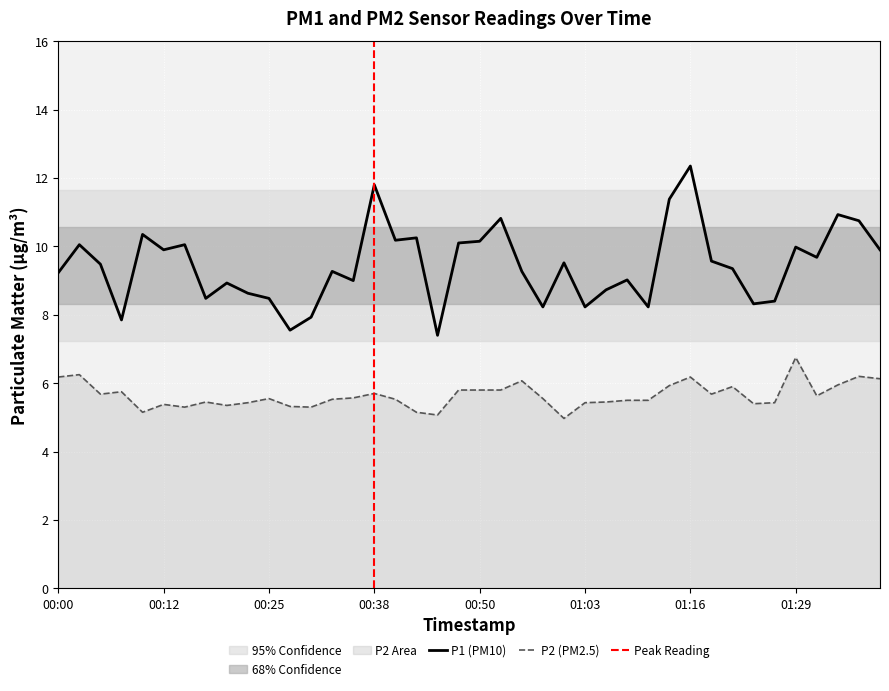

Between 00:20 and 01:39, which series saw the biggest shift?

P1